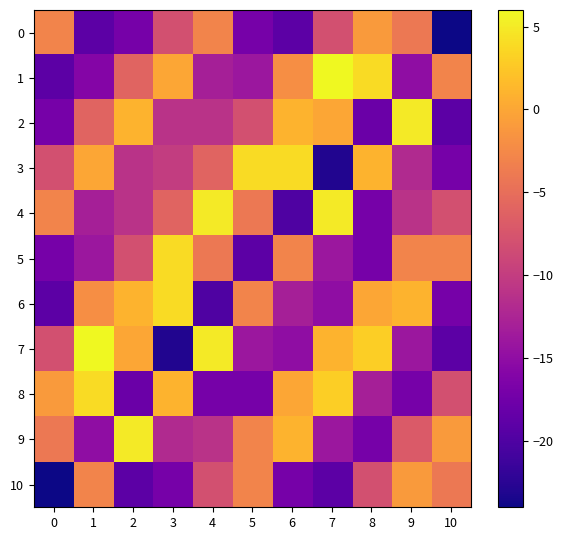

What is the minimum value shown in the chart?

-24